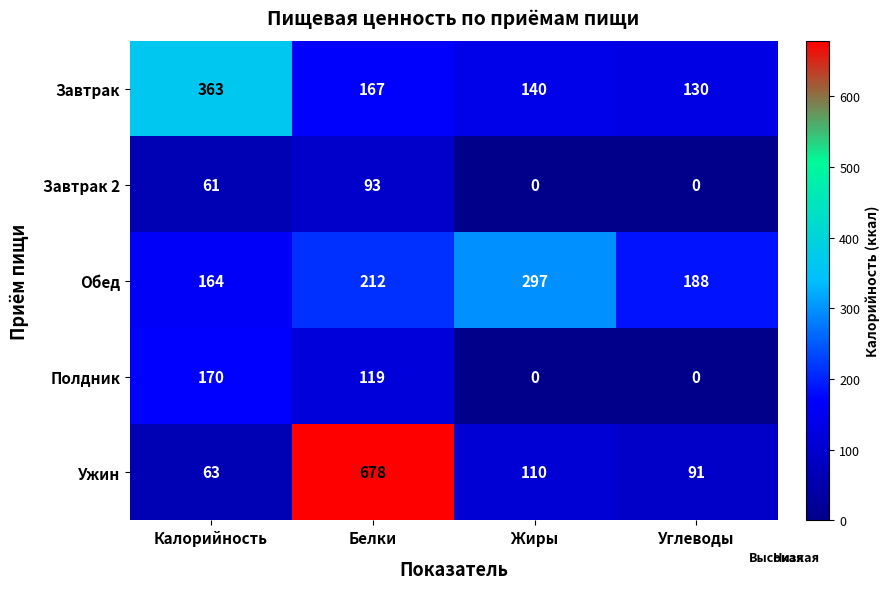

What is the sum of the Завтрак 2 values at Калорийность and Углеводы?

61